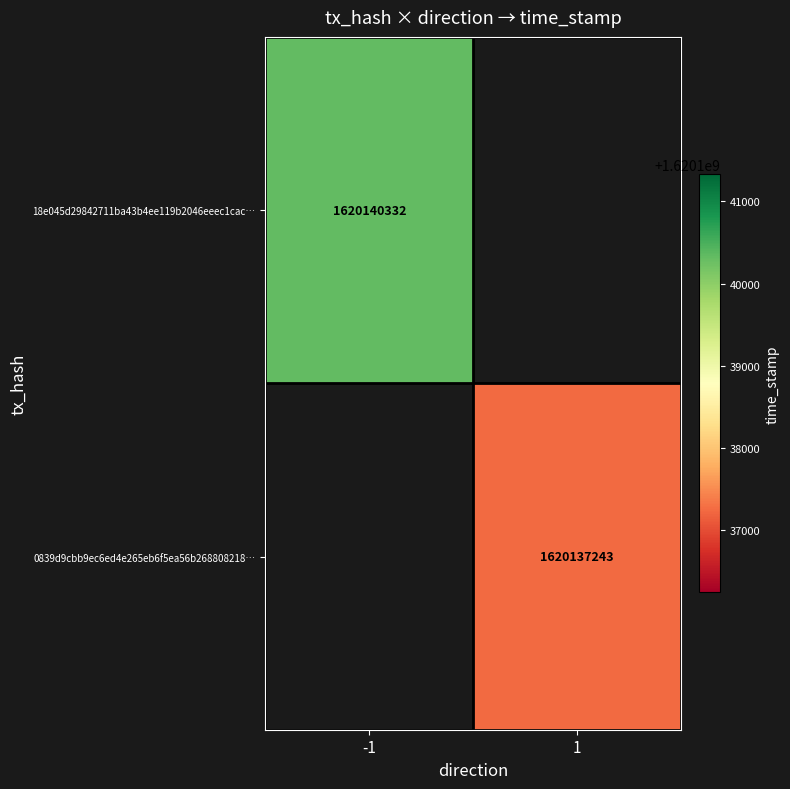

Is it true that 0839d9cbb9ec6ed4e265eb6f5ea56b268808218… equals 1620137243 at 1?

True